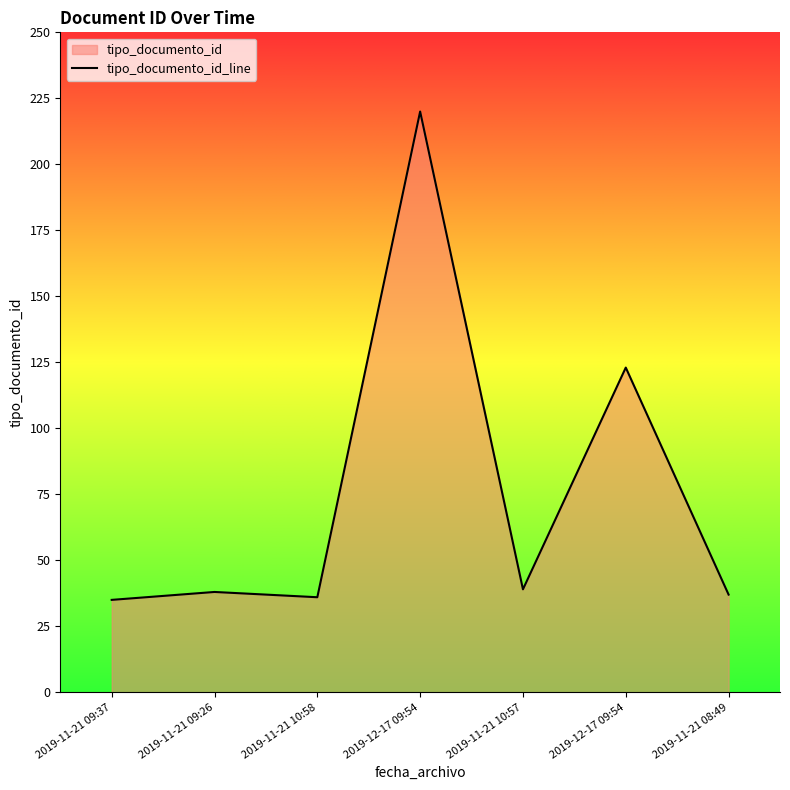

At which label is the value closest to 127?

2019-12-17 09:54